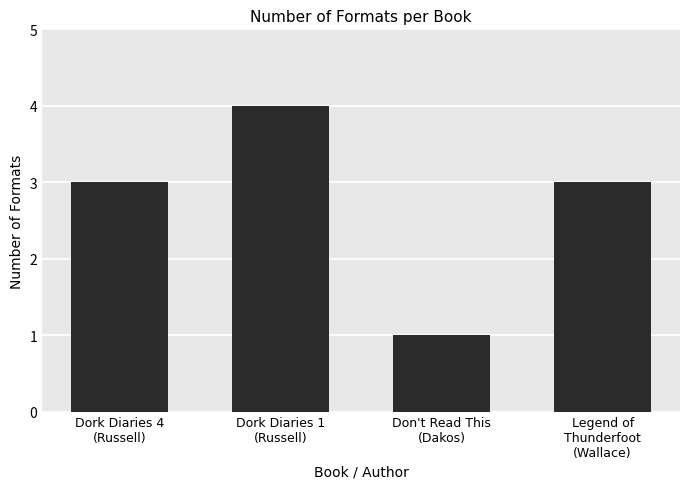

What is the value of the 3rd bar from the left?

1